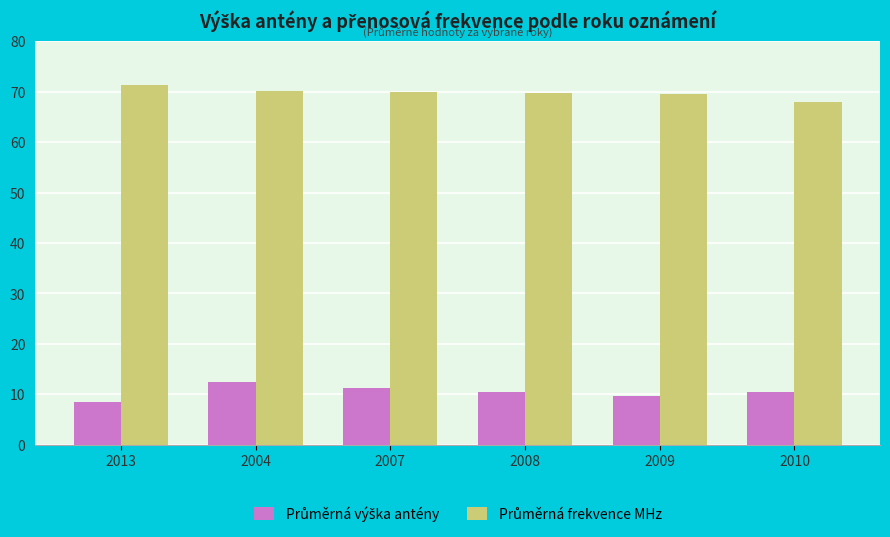

At which category is the sum across all series the highest?

2004